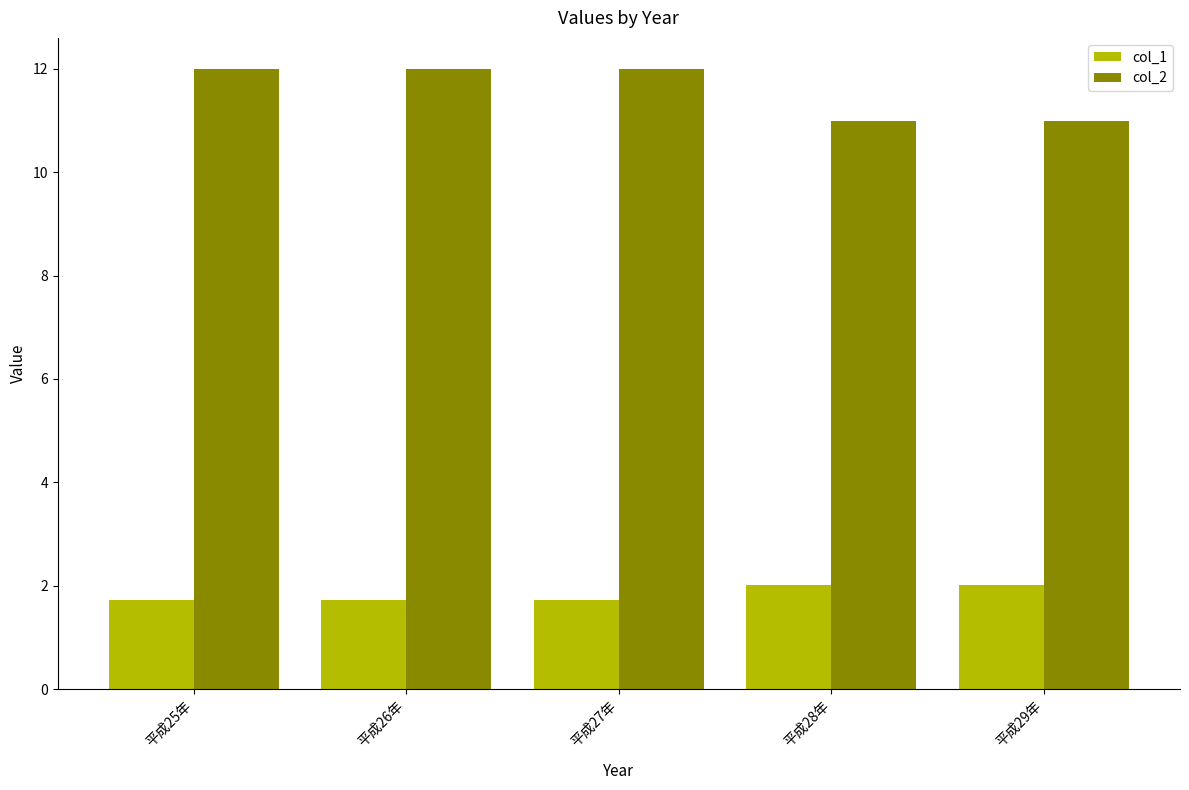

What is the sum of the col_2 values at 平成29年 and 平成27年?

23.0